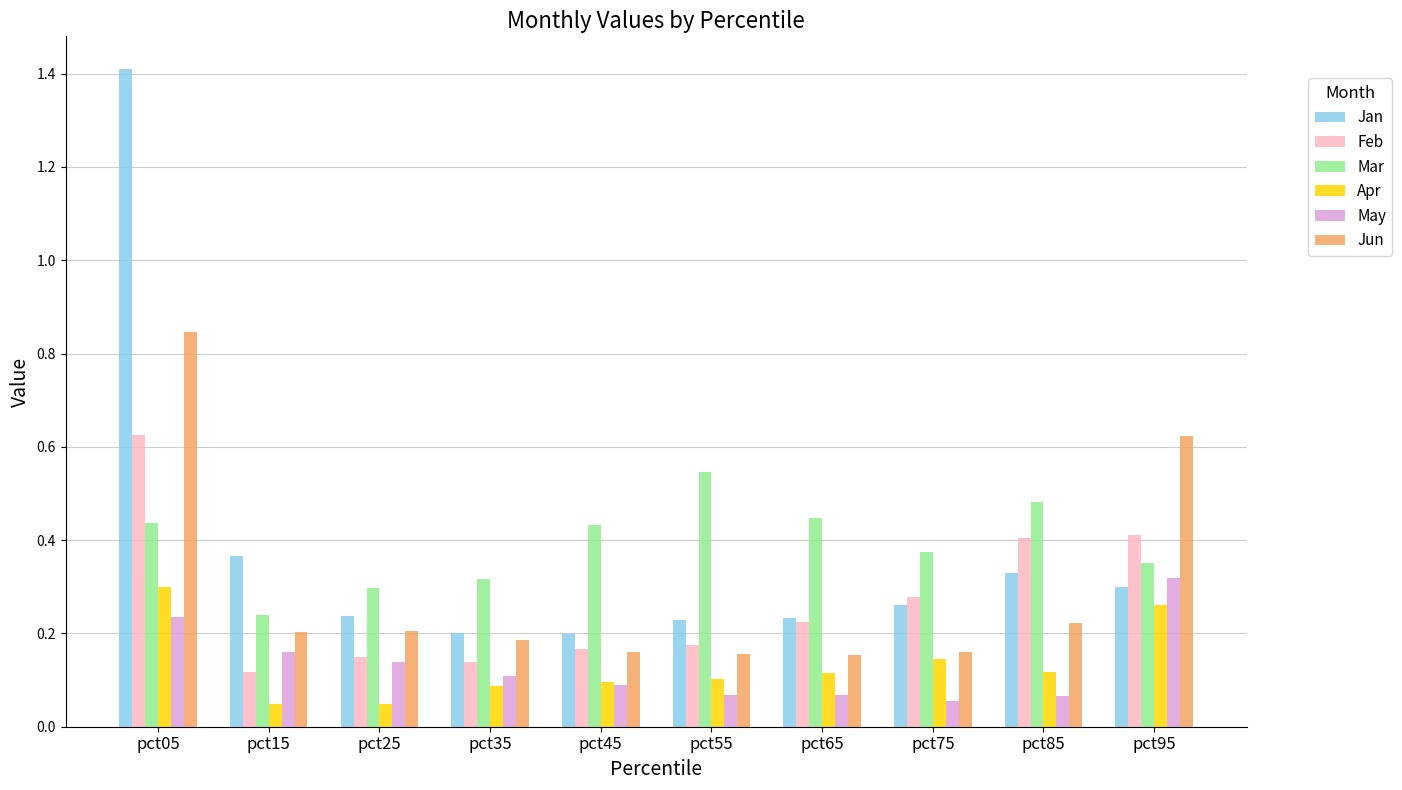

Count the number of categories in the chart.

10